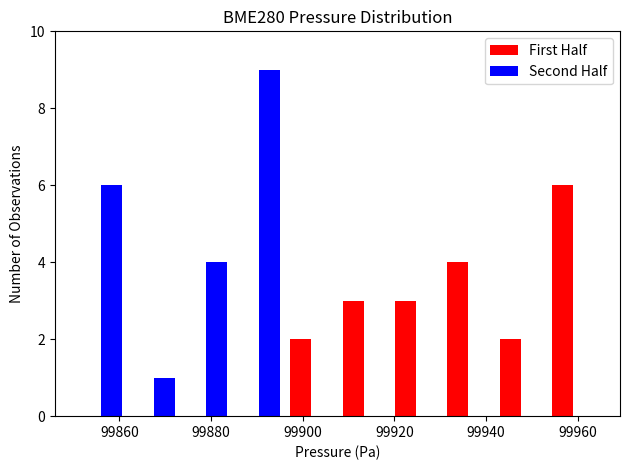

Reading left to right, transcribe this chart: for each range on the x-axis, give the height of each series' bar. Neither the bar edges nor the heights are printed on the chart, so give them approximately, as read against the axes.

99850 to 99862: First Half=0	Second Half=6
99862 to 99874: First Half=0	Second Half=1
99874 to 99884: First Half=0	Second Half=4
99884 to 99896: First Half=0	Second Half=9
99896 to 99908: First Half=2	Second Half=0
99908 to 99920: First Half=3	Second Half=0
99920 to 99930: First Half=3	Second Half=0
99930 to 99942: First Half=4	Second Half=0
99942 to 99954: First Half=2	Second Half=0
99954 to 99964: First Half=6	Second Half=0